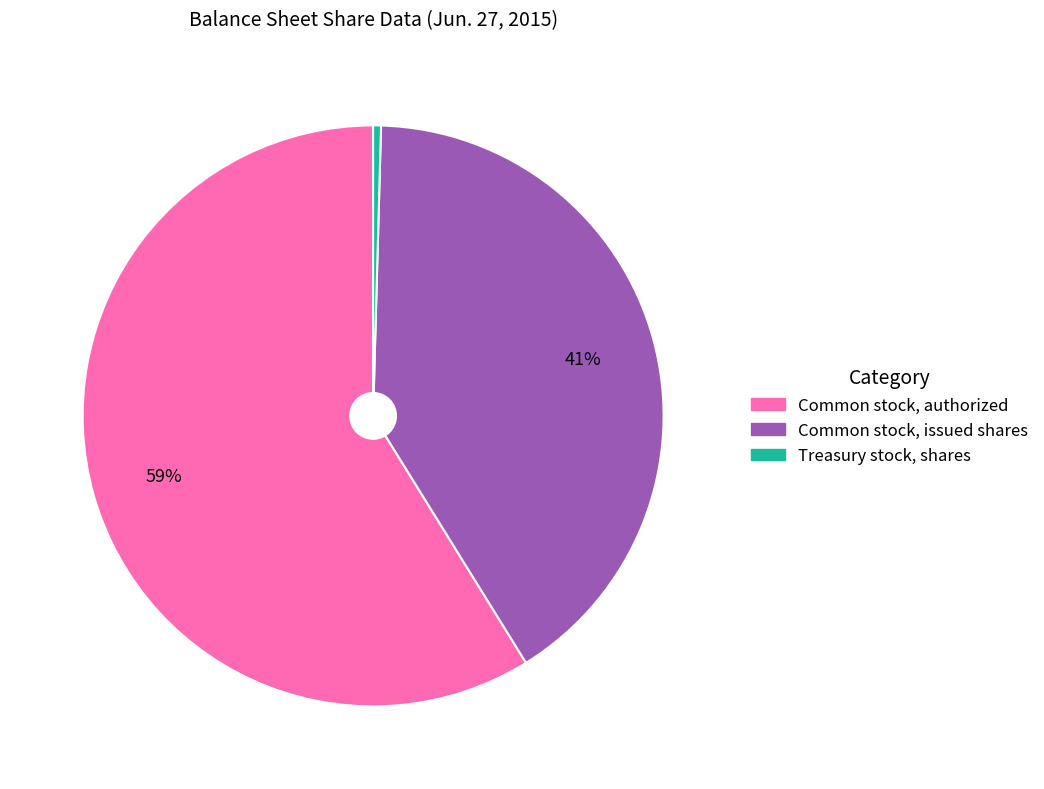

What is the smallest slice in the pie chart?

Treasury stock, shares